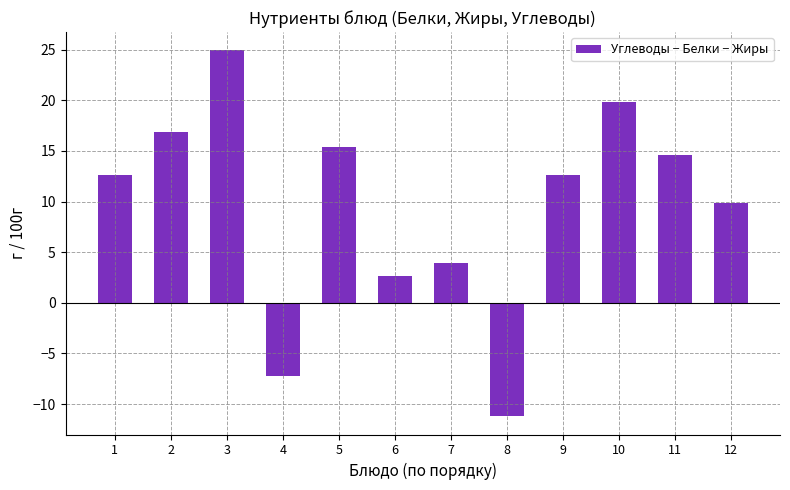

What is the sum of all values?

114.8